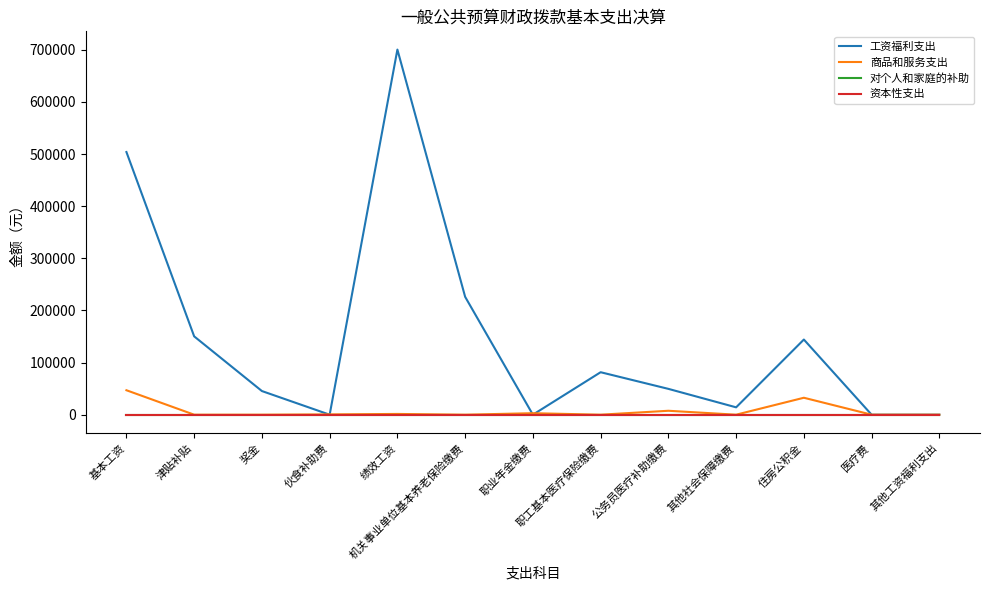

Does the chart display data point markers on the line(s)?

No